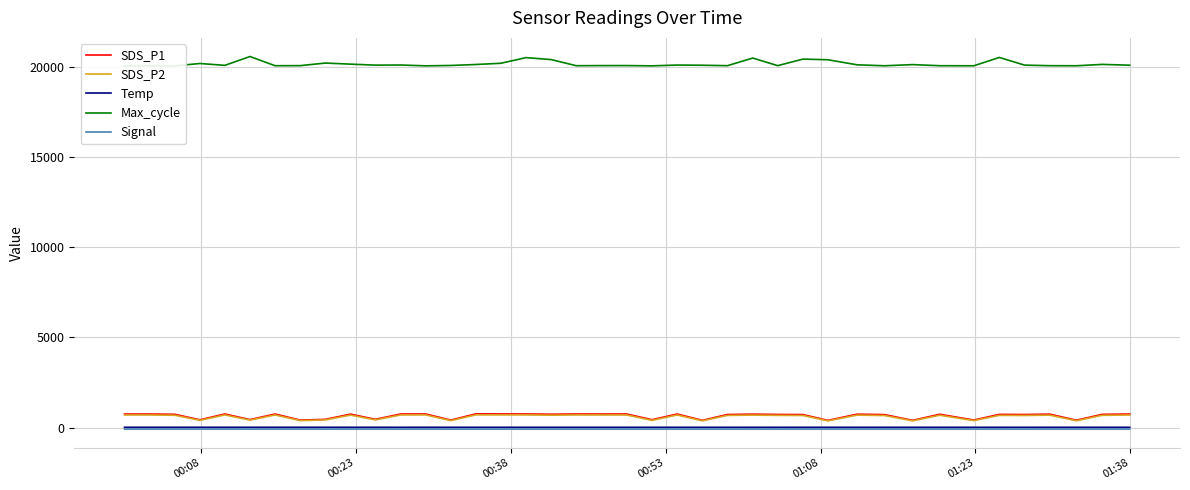

True or false: Signal has more than 1 interior local peaks.

True